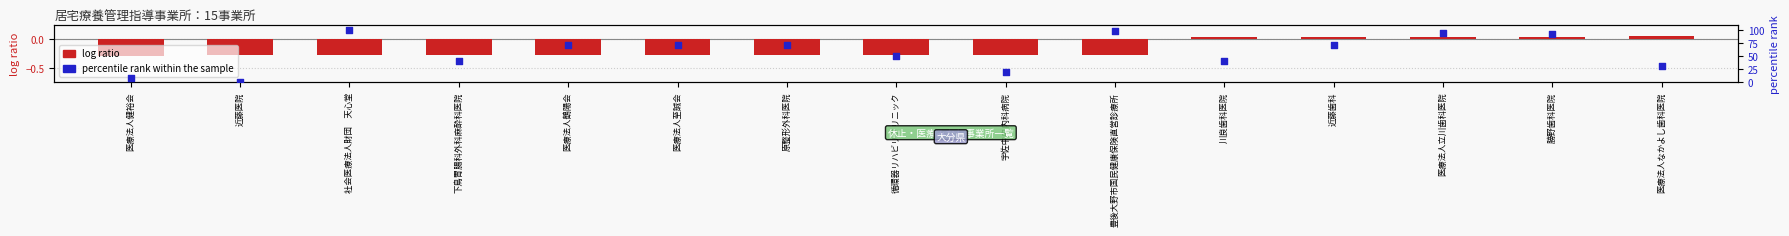

At which category is the sum across all series the highest?

社会医療法人財団　天心堂